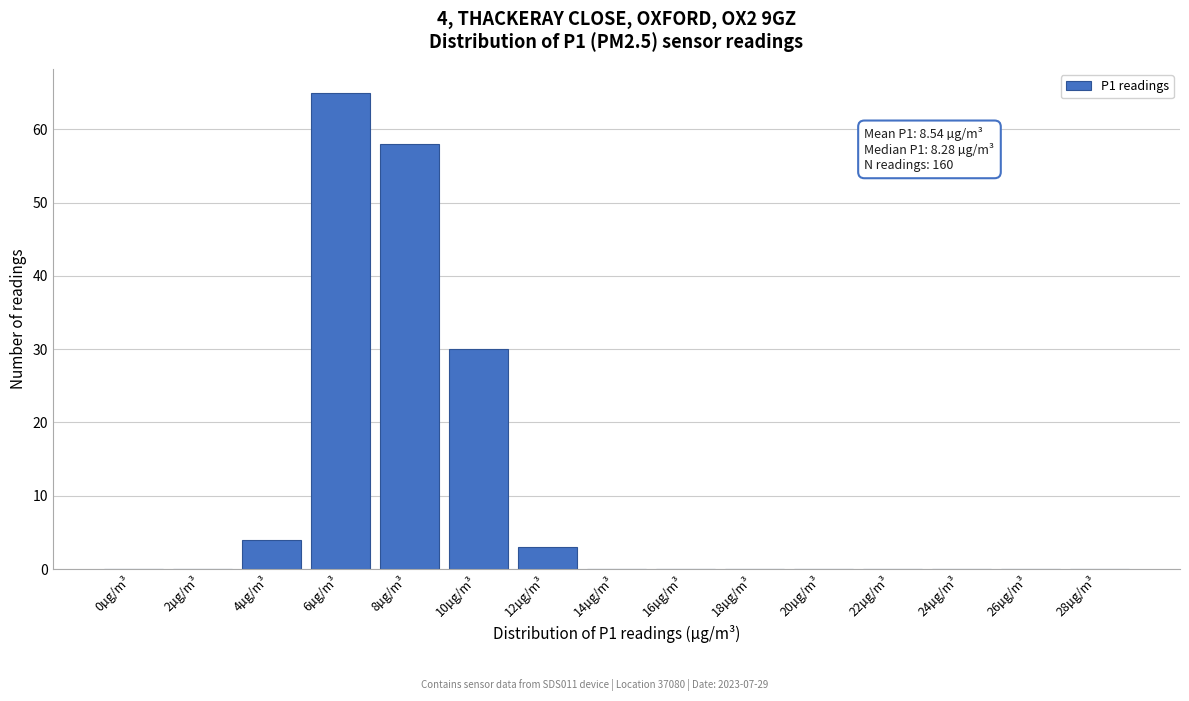

Reading left to right, list all the values displayed in this chart.

0µg/m³=0	2µg/m³=0	4µg/m³=4	6µg/m³=65	8µg/m³=58	10µg/m³=30	12µg/m³=3	14µg/m³=0	16µg/m³=0	18µg/m³=0	20µg/m³=0	22µg/m³=0	24µg/m³=0	26µg/m³=0	28µg/m³=0